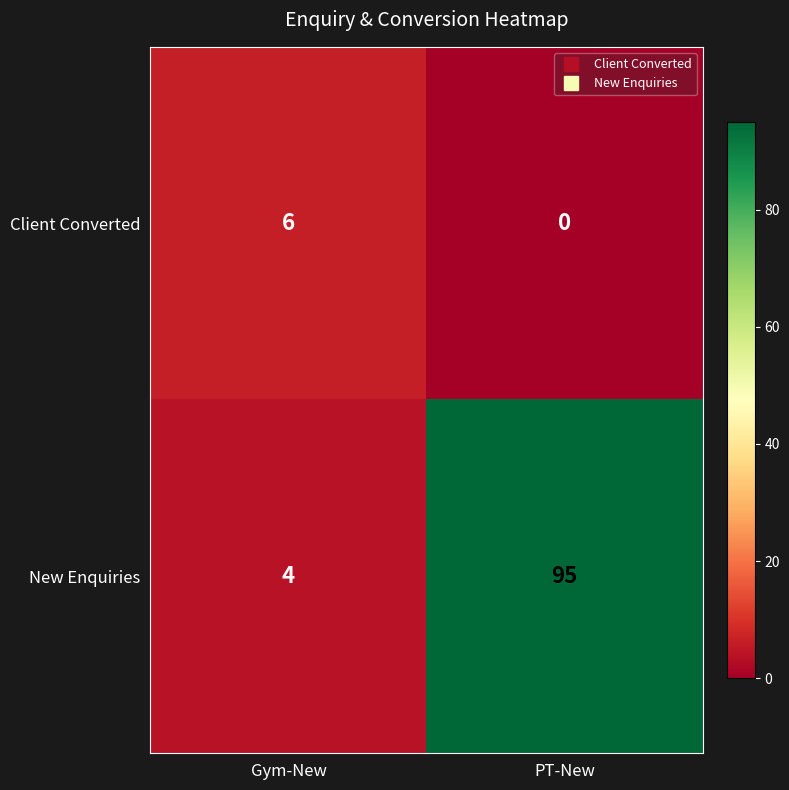

Rank the series at Gym-New from lowest to highest value.

New Enquiries, Client Converted